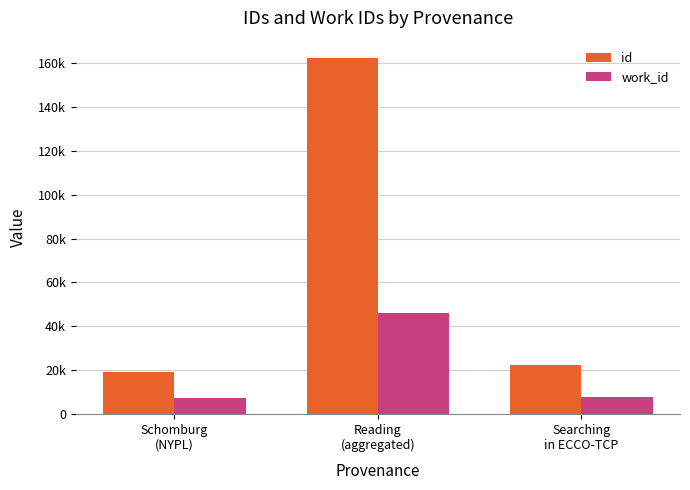

What are all the series names shown in the legend?

id, work_id